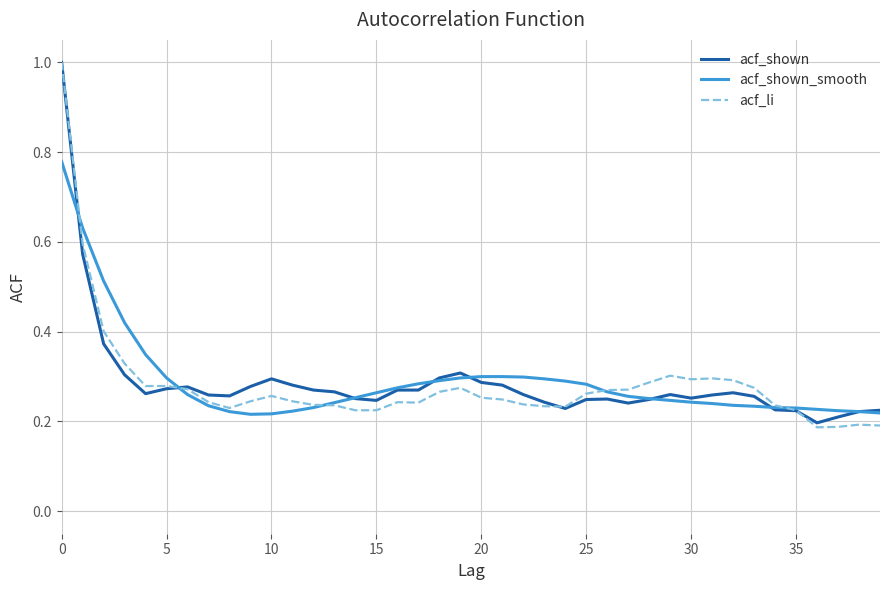

Which series has the largest total across all categories?

acf_shown_smooth